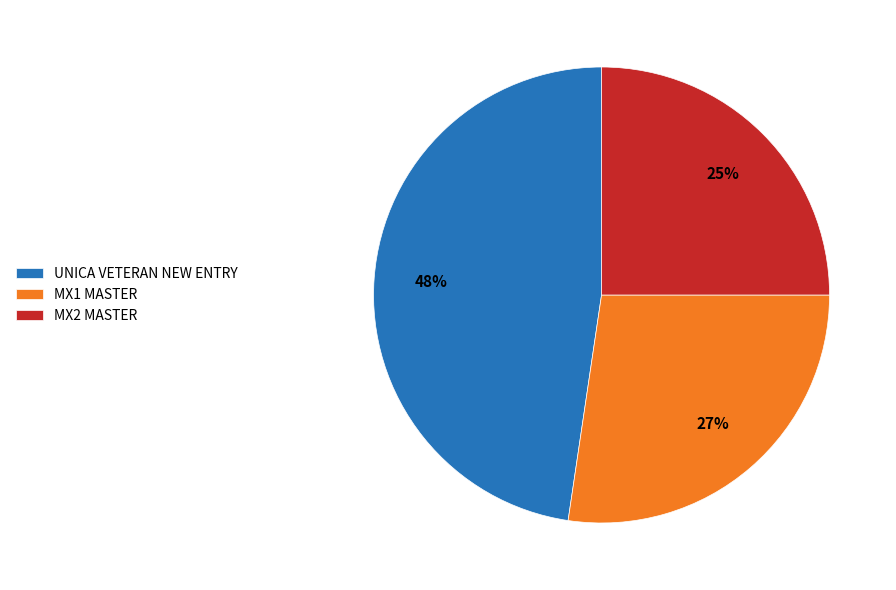

The UNICA VETERAN NEW ENTRY slice represents 54% of the pie. True or false?

False